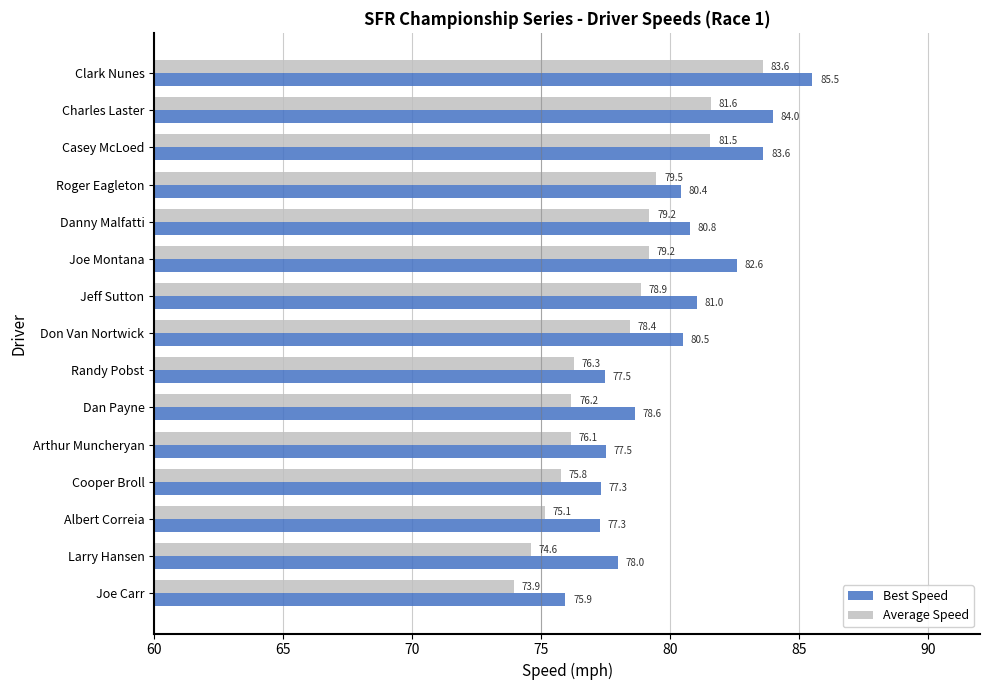

True or false: Best Speed has a value of 77.5 at Randy Pobst.

True